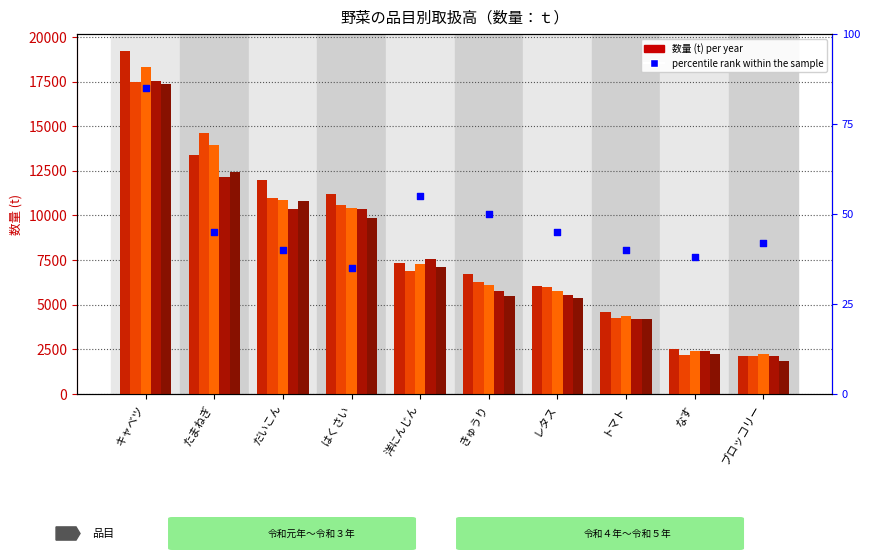

Which series reaches the minimum Y coordinate?

percentile rank within the sample